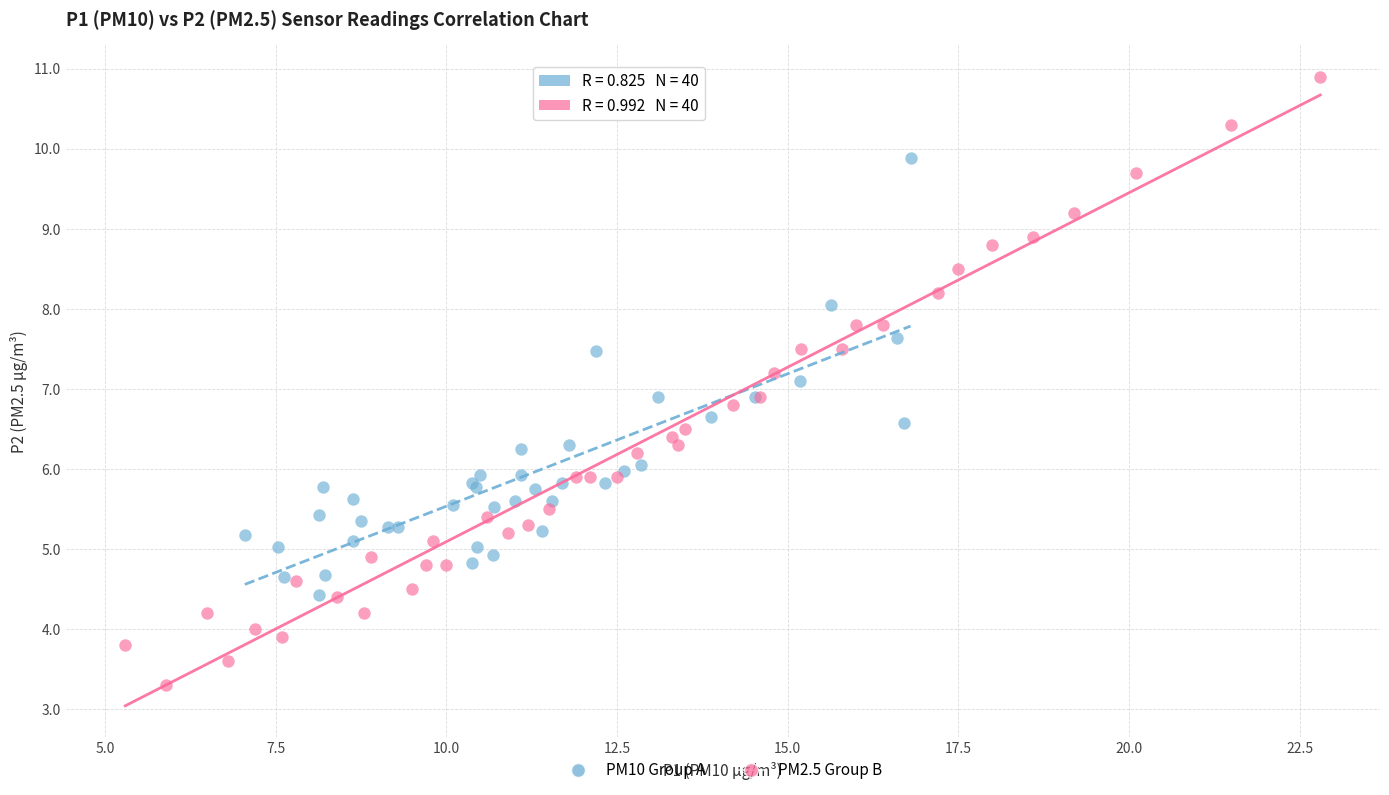

Which series has the largest Y range (max minus min)?

PM2.5 Group B